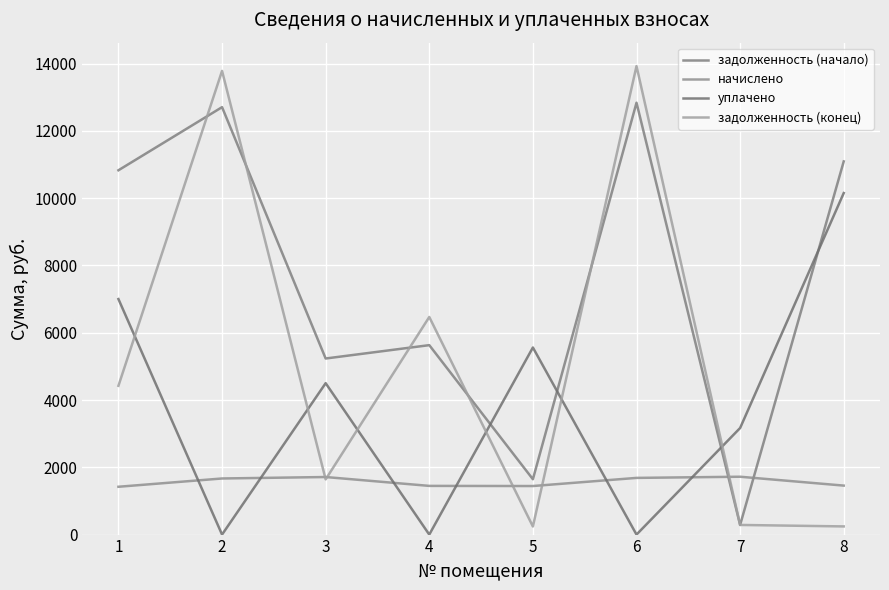

Rank the categories by задолженность (начало) value from highest to lowest.

6, 2, 8, 1, 4, 3, 5, 7